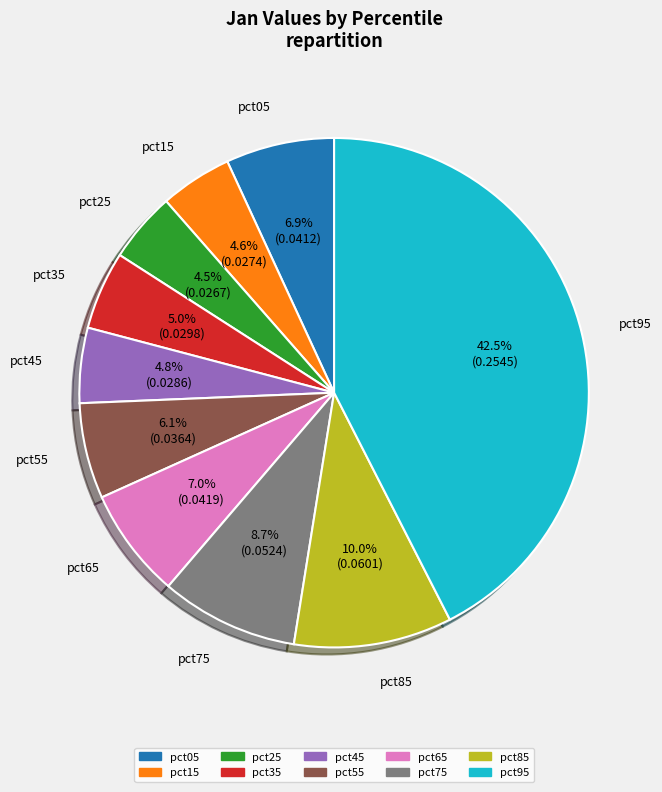

The pct05 slice represents 7% of the pie. True or false?

True